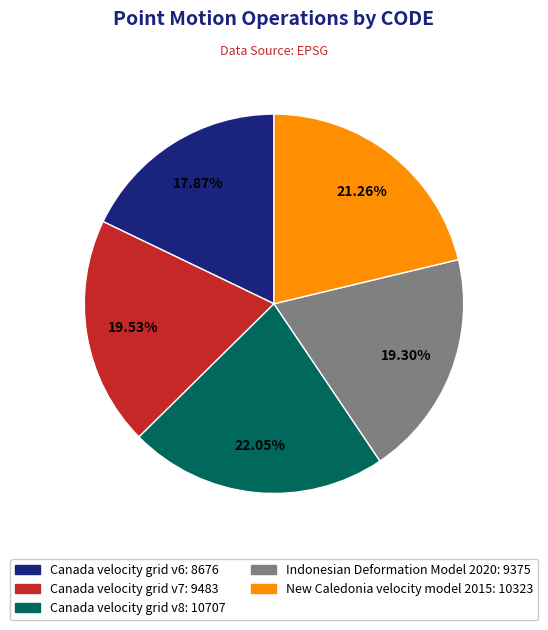

To the nearest percent, what portion does Canada velocity grid v7 represent?

20%